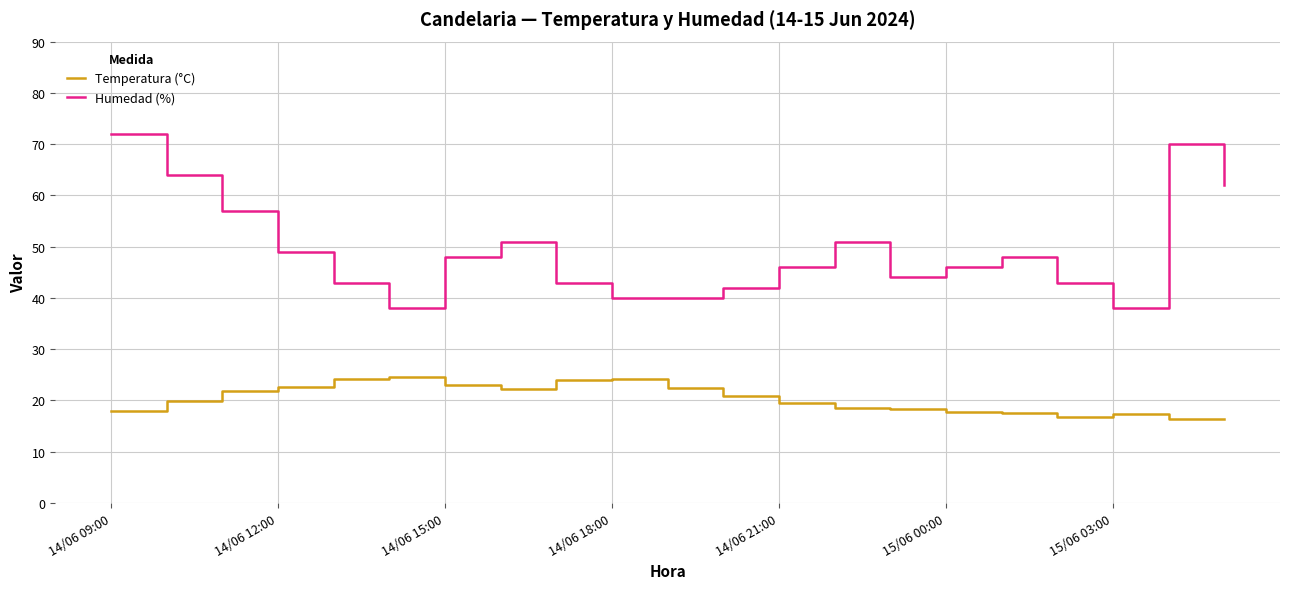

Rank the series by their maximum value, from lowest to highest.

Temperatura (°C), Humedad (%)